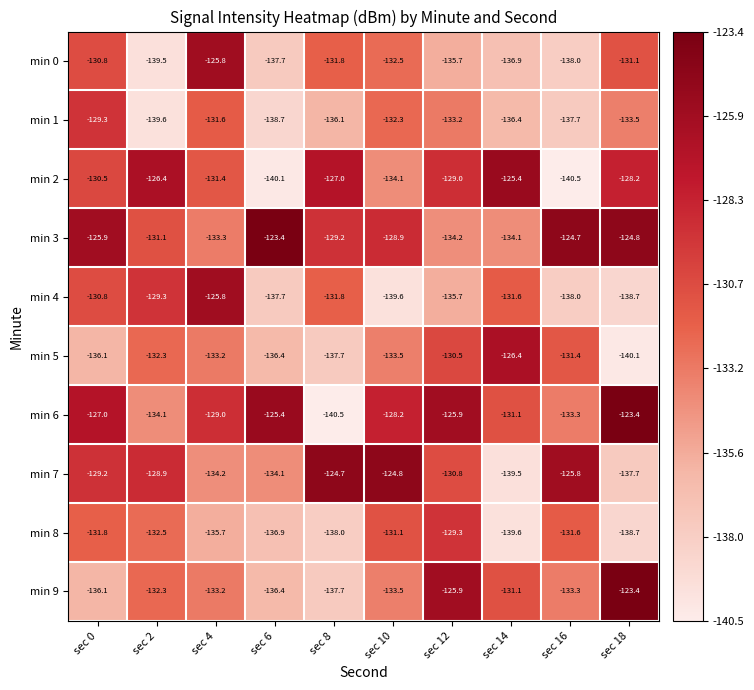

The min 0 series shows -233.5 at sec 0. True or false?

False